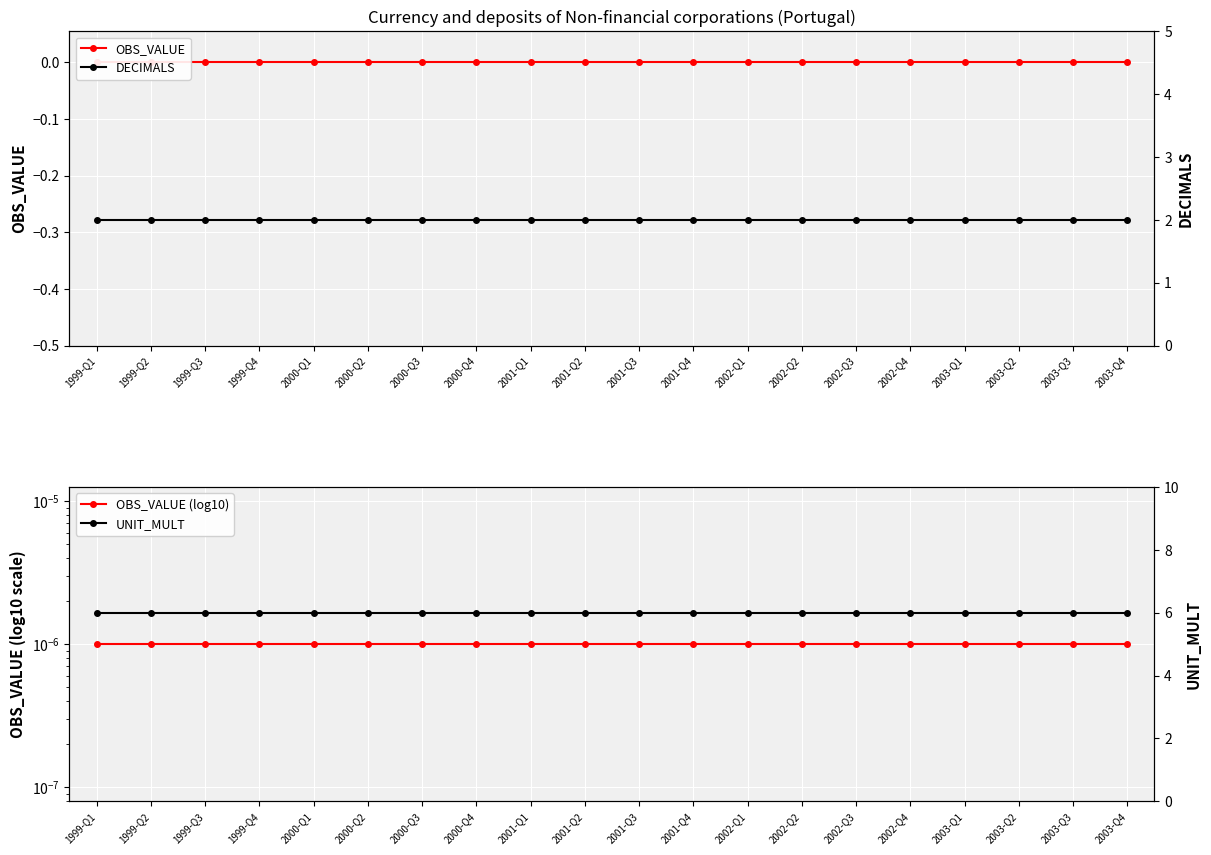

At which category does the chart reach its minimum across all series?

1999-Q1